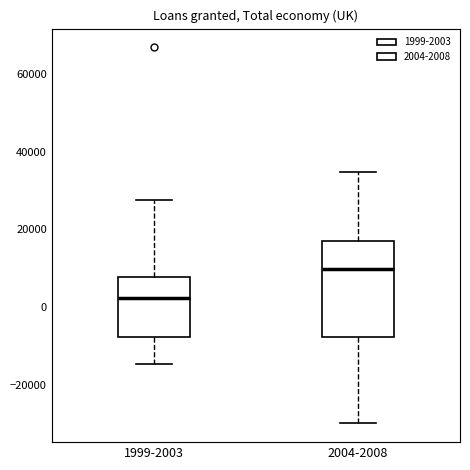

Reading left to right, transcribe this box plot: for each box, give where its median line is, the range the box spans, and where its two whiskers end, as read against the y-axis. The values are not printed on the chart, so give them approximately, as read against the axis.

1999-2003: median 2000, box -8000 to 8000, whiskers -14000 to 28000
2004-2008: median 10000, box -8000 to 18000, whiskers -30000 to 34000